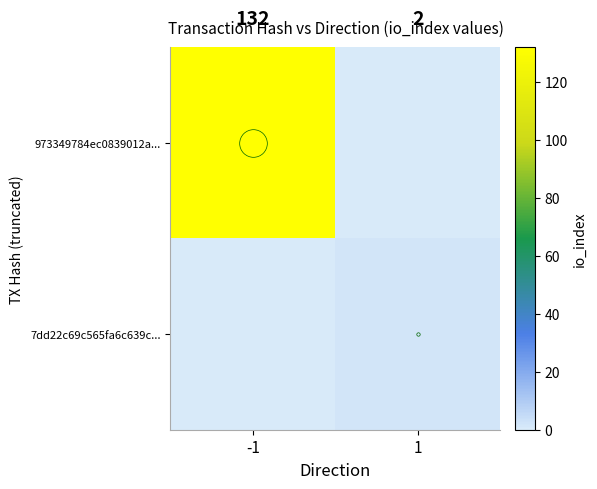

The value of 7dd22c69c565fa6c639c... at -1 is 1. True or false?

False